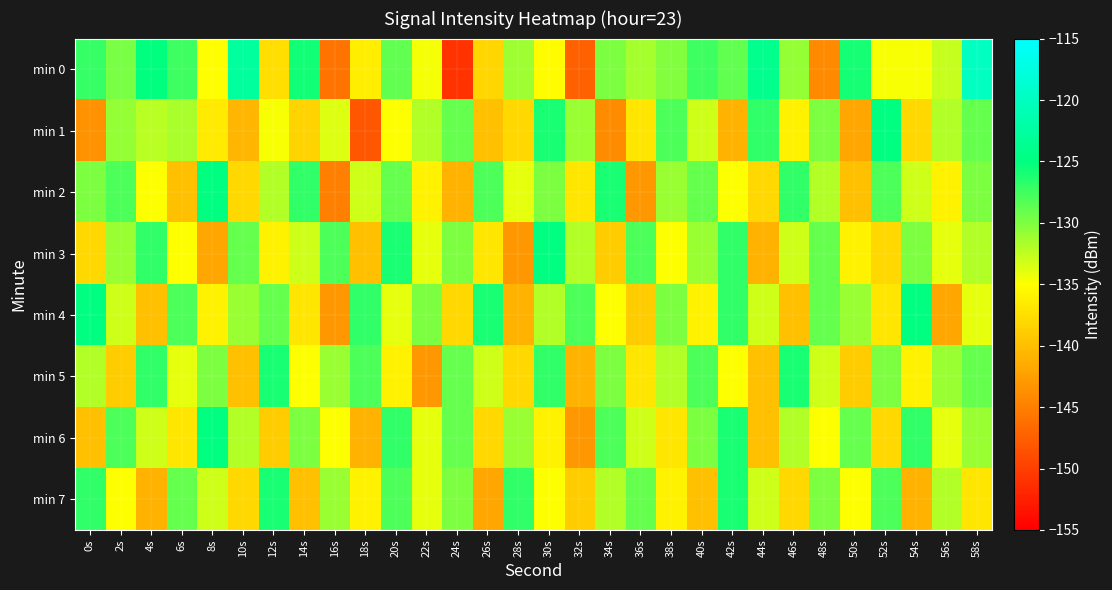

Reading left to right, transcribe all the data shown in this chart.

min 0: 0s=-127.2	2s=-129.7	4s=-125.1	6s=-127.4	8s=-135.0	10s=-122.8	12s=-137.6	14s=-125.7	16s=-145.9	18s=-136.4	20s=-128.8	22s=-134.6	24s=-151.1	26s=-138.2	28s=-131.2	30s=-135.2	32s=-147.3	34s=-130.0	36s=-131.4	38s=-130.1	40s=-127.4	42s=-128.8	44s=-124.0	46s=-130.8	48s=-144.2	50s=-125.9	52s=-134.8	54s=-134.7	56s=-132.7	58s=-119.9
min 1: 0s=-143.5	2s=-130.8	4s=-132.2	6s=-131.7	8s=-136.6	10s=-140.6	12s=-134.8	14s=-138.3	16s=-133.7	18s=-148.3	20s=-135.0	22s=-132.0	24s=-129.0	26s=-140.0	28s=-138.0	30s=-126.0	32s=-131.0	34s=-144.0	36s=-137.0	38s=-128.0	40s=-133.0	42s=-141.0	44s=-127.0	46s=-136.0	48s=-130.0	50s=-142.0	52s=-125.0	54s=-138.0	56s=-132.0	58s=-129.0
min 2: 0s=-130.0	2s=-128.0	4s=-135.0	6s=-140.0	8s=-125.0	10s=-138.0	12s=-132.0	14s=-127.0	16s=-145.0	18s=-133.0	20s=-129.0	22s=-136.0	24s=-141.0	26s=-128.0	28s=-134.0	30s=-130.0	32s=-137.0	34s=-126.0	36s=-143.0	38s=-131.0	40s=-129.0	42s=-135.0	44s=-138.0	46s=-127.0	48s=-132.0	50s=-140.0	52s=-128.0	54s=-133.0	56s=-136.0	58s=-130.0
min 3: 0s=-138.0	2s=-131.0	4s=-127.0	6s=-135.0	8s=-142.0	10s=-129.0	12s=-136.0	14s=-133.0	16s=-128.0	18s=-140.0	20s=-126.0	22s=-134.0	24s=-130.0	26s=-137.0	28s=-143.0	30s=-125.0	32s=-132.0	34s=-139.0	36s=-128.0	38s=-135.0	40s=-131.0	42s=-127.0	44s=-141.0	46s=-133.0	48s=-129.0	50s=-136.0	52s=-138.0	54s=-130.0	56s=-134.0	58s=-132.0
min 4: 0s=-125.0	2s=-133.0	4s=-140.0	6s=-128.0	8s=-136.0	10s=-131.0	12s=-129.0	14s=-137.0	16s=-143.0	18s=-127.0	20s=-134.0	22s=-130.0	24s=-138.0	26s=-126.0	28s=-141.0	30s=-132.0	32s=-128.0	34s=-135.0	36s=-139.0	38s=-130.0	40s=-136.0	42s=-127.0	44s=-133.0	46s=-140.0	48s=-129.0	50s=-131.0	52s=-137.0	54s=-125.0	56s=-142.0	58s=-134.0
min 5: 0s=-132.0	2s=-139.0	4s=-127.0	6s=-134.0	8s=-130.0	10s=-140.0	12s=-126.0	14s=-135.0	16s=-131.0	18s=-128.0	20s=-136.0	22s=-143.0	24s=-129.0	26s=-133.0	28s=-138.0	30s=-127.0	32s=-141.0	34s=-130.0	36s=-137.0	38s=-132.0	40s=-128.0	42s=-135.0	44s=-140.0	46s=-126.0	48s=-133.0	50s=-139.0	52s=-130.0	54s=-136.0	56s=-131.0	58s=-129.0
min 6: 0s=-140.0	2s=-128.0	4s=-133.0	6s=-137.0	8s=-125.0	10s=-132.0	12s=-139.0	14s=-130.0	16s=-135.0	18s=-141.0	20s=-127.0	22s=-134.0	24s=-129.0	26s=-138.0	28s=-131.0	30s=-136.0	32s=-143.0	34s=-128.0	36s=-133.0	38s=-137.0	40s=-130.0	42s=-126.0	44s=-140.0	46s=-132.0	48s=-135.0	50s=-129.0	52s=-138.0	54s=-127.0	56s=-134.0	58s=-131.0
min 7: 0s=-127.0	2s=-135.0	4s=-141.0	6s=-129.0	8s=-133.0	10s=-138.0	12s=-126.0	14s=-140.0	16s=-131.0	18s=-136.0	20s=-128.0	22s=-134.0	24s=-130.0	26s=-142.0	28s=-127.0	30s=-135.0	32s=-139.0	34s=-132.0	36s=-129.0	38s=-136.0	40s=-140.0	42s=-126.0	44s=-133.0	46s=-138.0	48s=-130.0	50s=-135.0	52s=-128.0	54s=-141.0	56s=-132.0	58s=-137.0